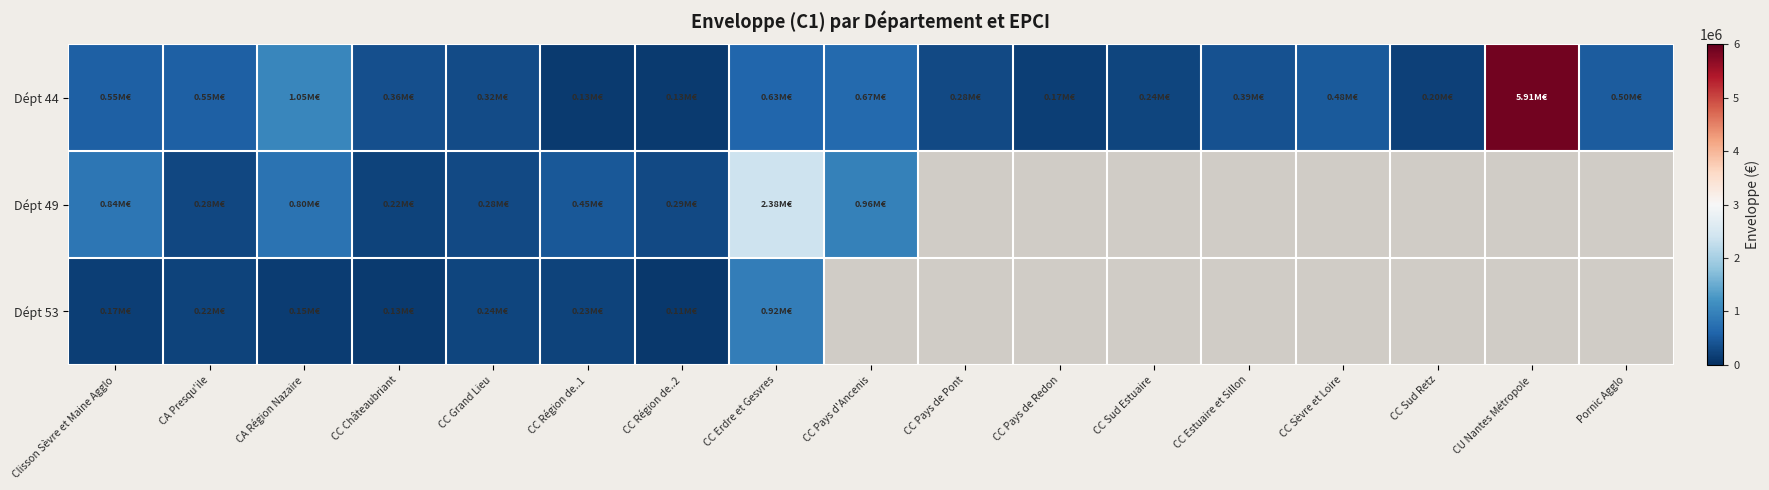

Reading right to left, list all the values displayed in this chart.

Dépt 44: Pornic Agglo=501376.0	CU Nantes Métropole=5905312.5	CC Sud Retz=198408.9	CC Sèvre et Loire=477032.8	CC Estuaire et Sillon=388102.7	CC Sud Estuaire=240040.9	CC Pays de Redon=171511.8	CC Pays de Pont=283805.3	CC Pays d'Ancenis=672446.2	CC Erdre et Gesvres=625591.9	CC Région de..2=127860.9	CC Région de..1=130682.2	CC Grand Lieu=315663.8	CC Châteaubriant=356805.0	CA Région Nazaire=1051963.0	CA Presqu'ile=545829.0	Clisson Sèvre et Maine Agglo=550199.0
Dépt 49: Pornic Agglo=0.0	CU Nantes Métropole=0.0	CC Sud Retz=0.0	CC Sèvre et Loire=0.0	CC Estuaire et Sillon=0.0	CC Sud Estuaire=0.0	CC Pays de Redon=0.0	CC Pays de Pont=0.0	CC Pays d'Ancenis=963540.0	CC Erdre et Gesvres=2379714.0	CC Région de..2=289744.0	CC Région de..1=448650.0	CC Grand Lieu=283312.0	CC Châteaubriant=222330.0	CA Région Nazaire=796232.0	CA Presqu'ile=277160.0	Clisson Sèvre et Maine Agglo=839030.0
Dépt 53: Pornic Agglo=0.0	CU Nantes Métropole=0.0	CC Sud Retz=0.0	CC Sèvre et Loire=0.0	CC Estuaire et Sillon=0.0	CC Sud Estuaire=0.0	CC Pays de Redon=0.0	CC Pays de Pont=0.0	CC Pays d'Ancenis=0.0	CC Erdre et Gesvres=919558.0	CC Région de..2=112234.0	CC Région de..1=230256.0	CC Grand Lieu=241152.0	CC Châteaubriant=130168.0	CA Région Nazaire=151772.0	CA Presqu'ile=219978.0	Clisson Sèvre et Maine Agglo=167882.0